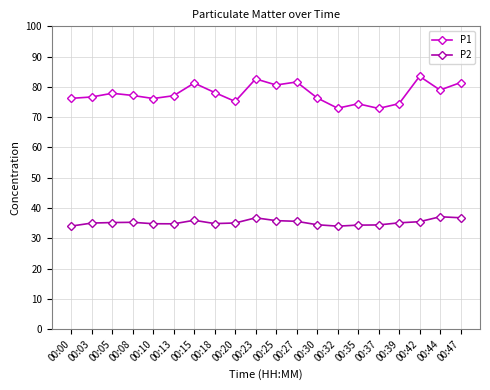

True or false: P1 has more than 2 points higher than both neighbors.

True